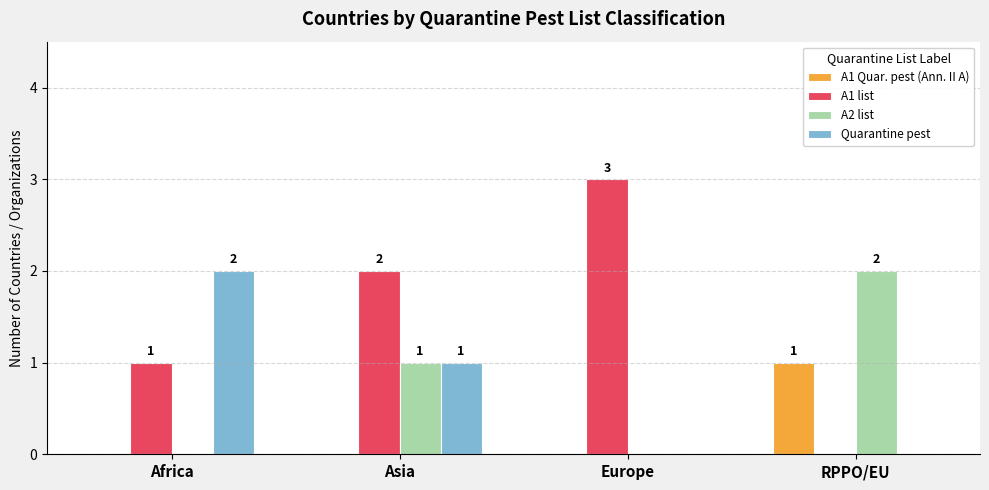

The value of A1 list at Asia is 1. True or false?

False